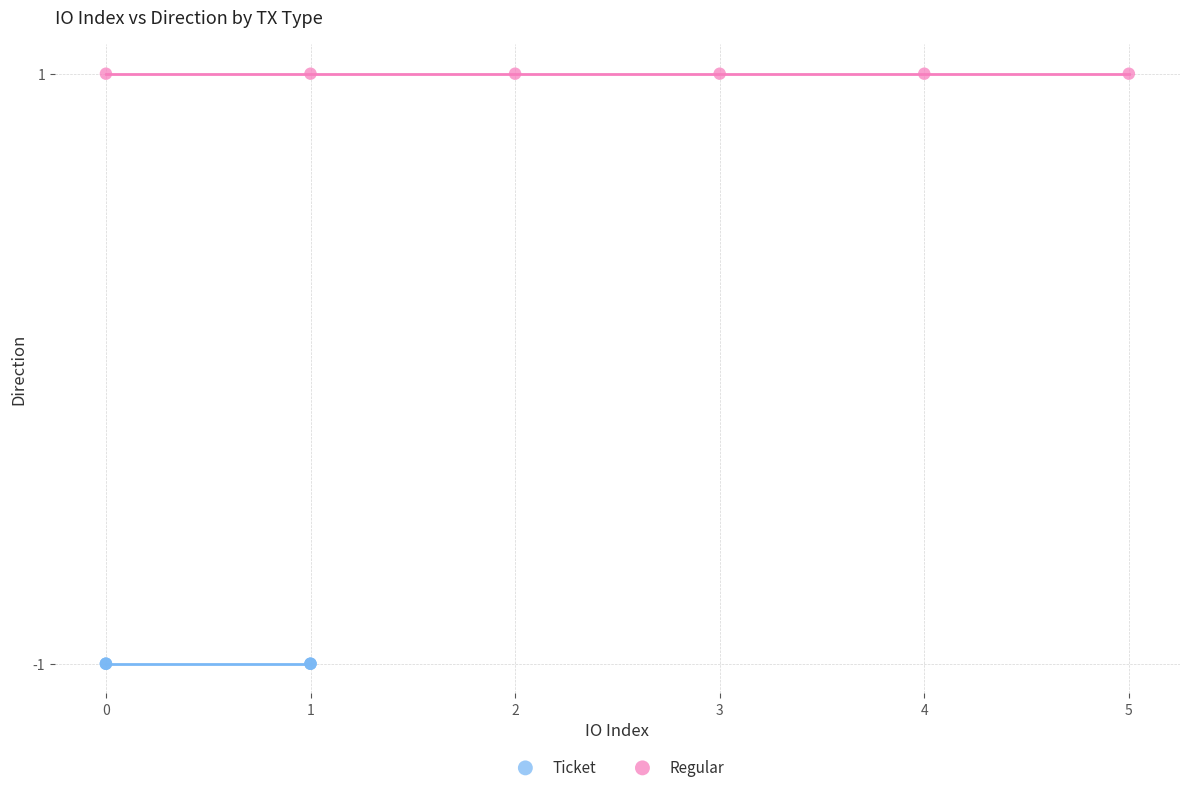

Which series reaches the minimum Y coordinate?

Ticket